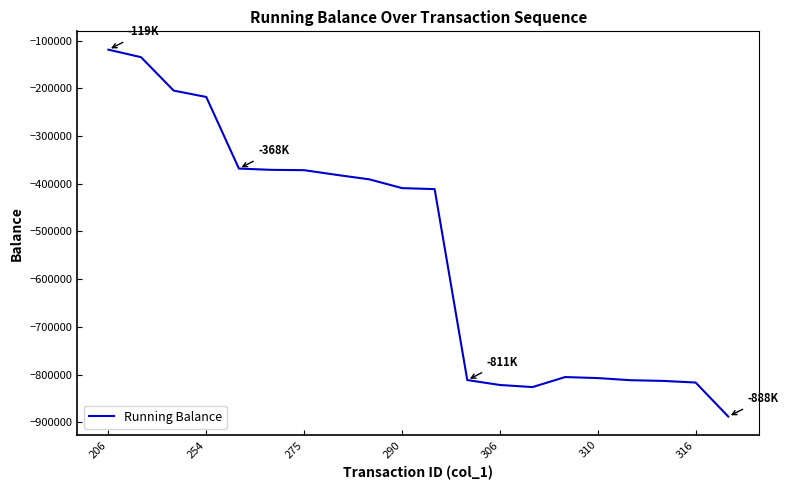

What is the difference between the maximum and minimum values?

768592.6